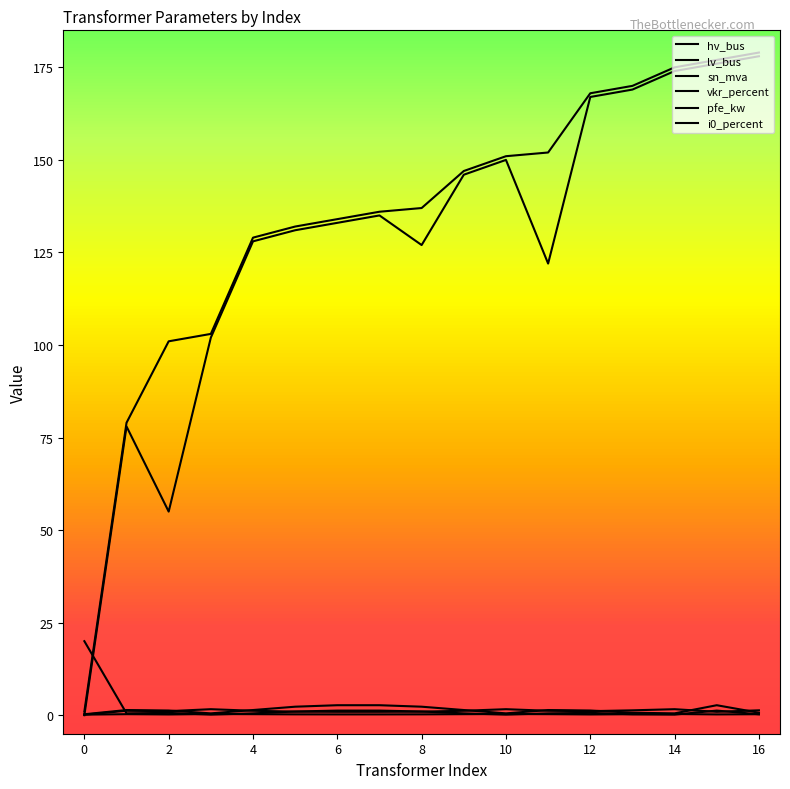

Which series has the largest range (max minus min)?

hv_bus